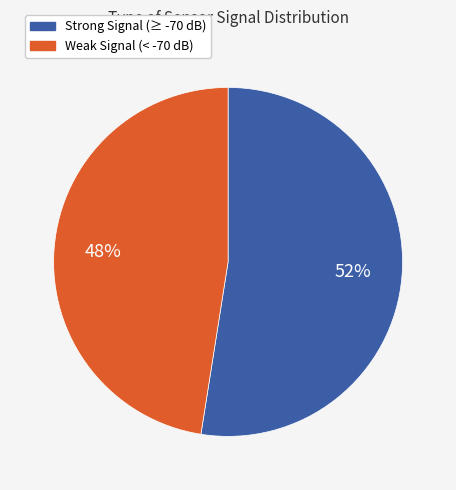

To the nearest percent, what is the average slice percentage?

50%